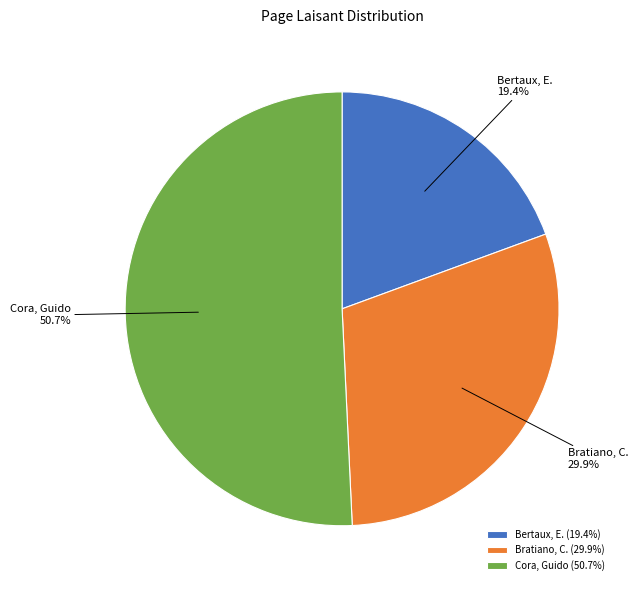

Which has a higher value, Bertaux, E. or Cora, Guido?

Cora, Guido